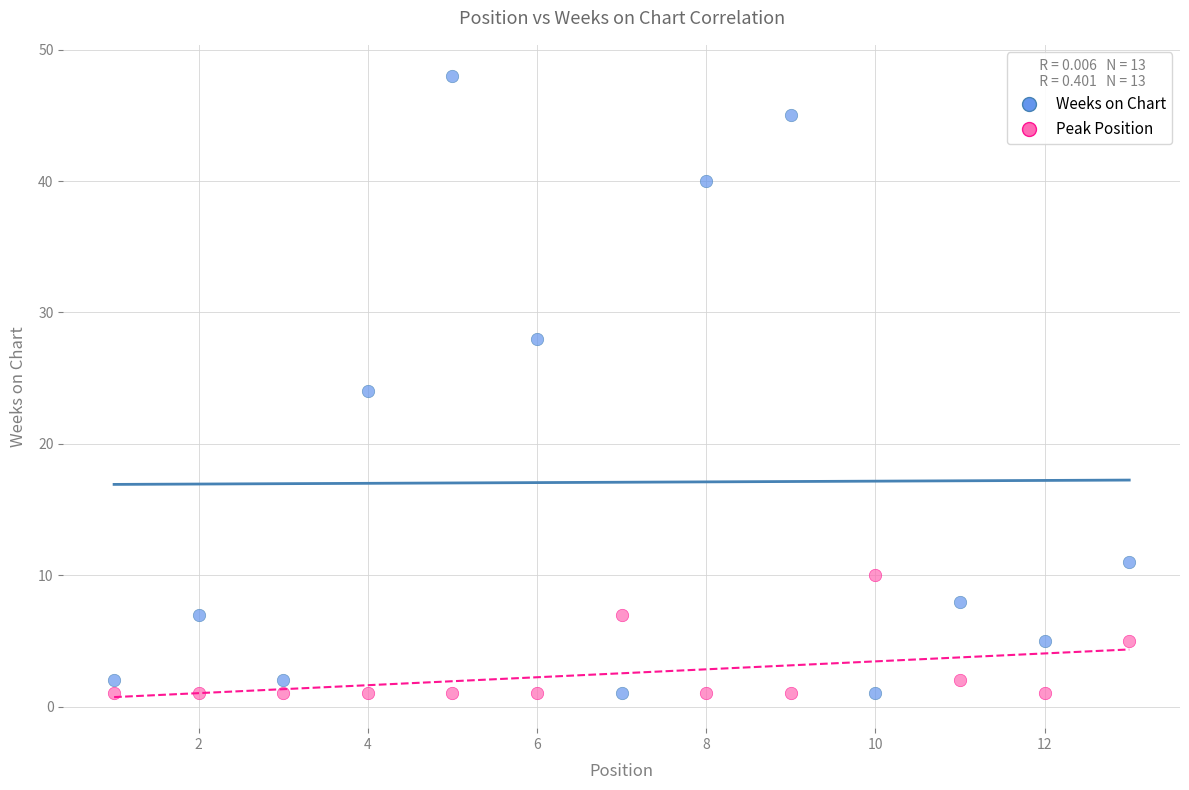

What are all the series names shown in the legend?

Weeks on Chart, Peak Position